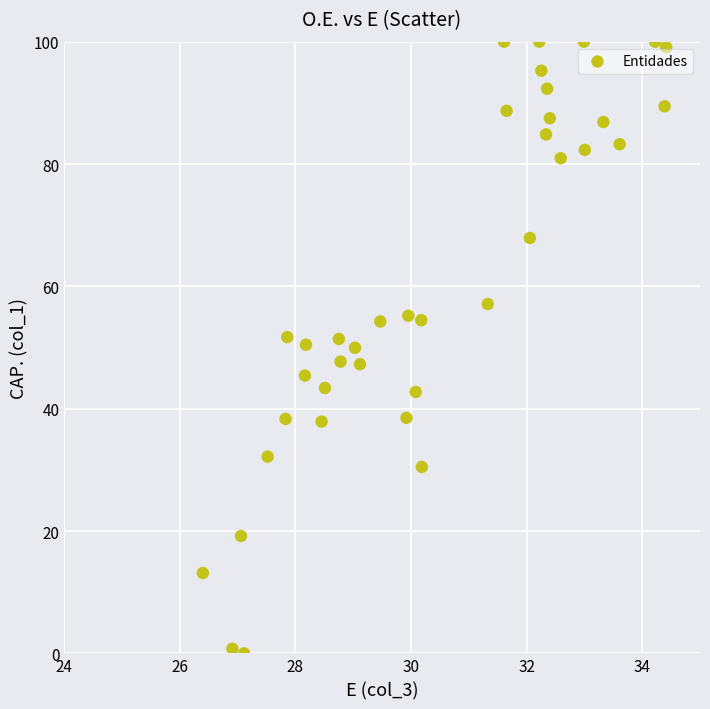

What is the range of X values (max minus min)?

8.0